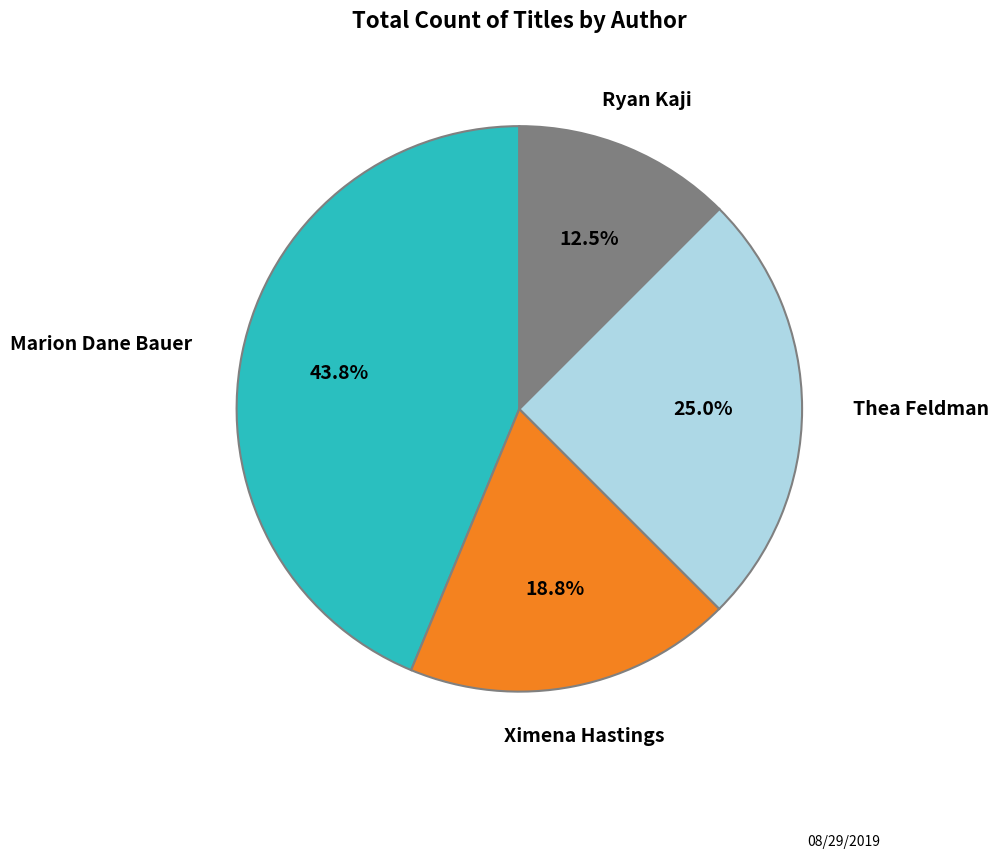

Rank the categories by value from highest to lowest.

Marion Dane Bauer, Thea Feldman, Ximena Hastings, Ryan Kaji